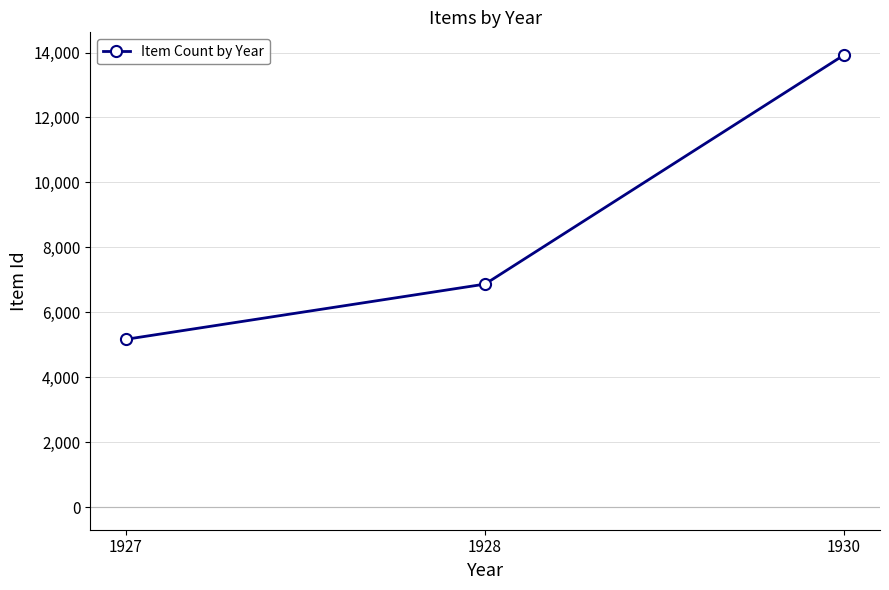

What is the difference between the maximum and second lowest values?

7058